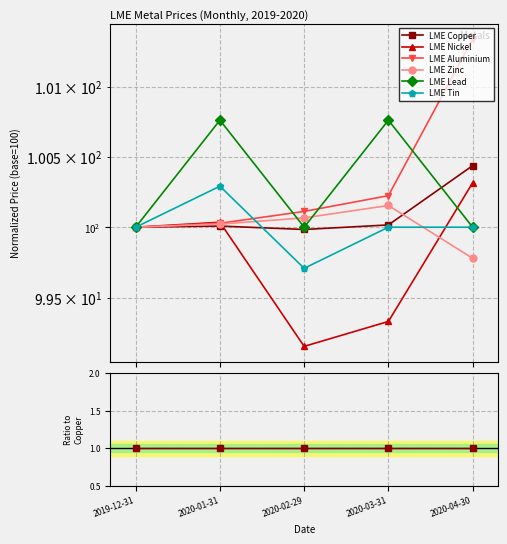

Count the number of categories in the chart.

5